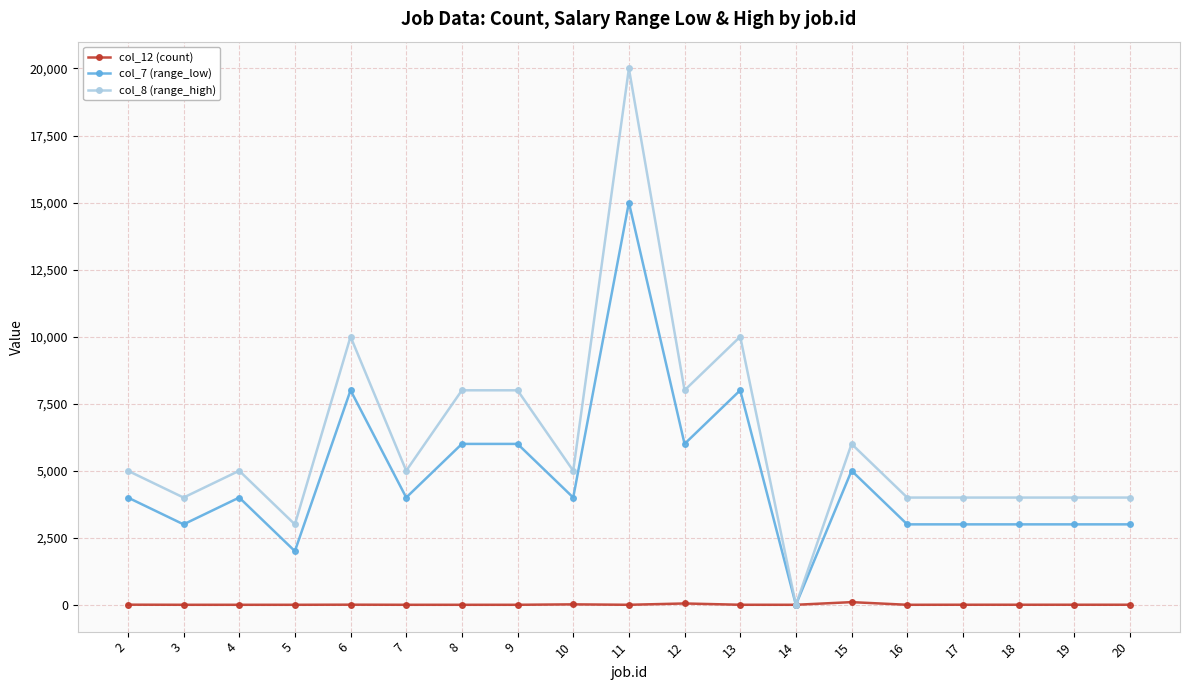

Is it true that col_8 (range_high) equals 7999 at 8?

True